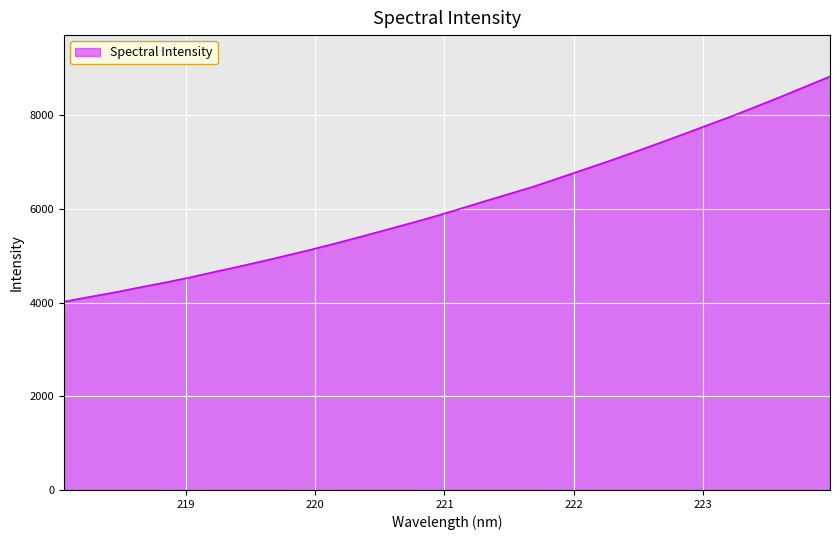

What is the minimum value shown in the chart?

4018.5